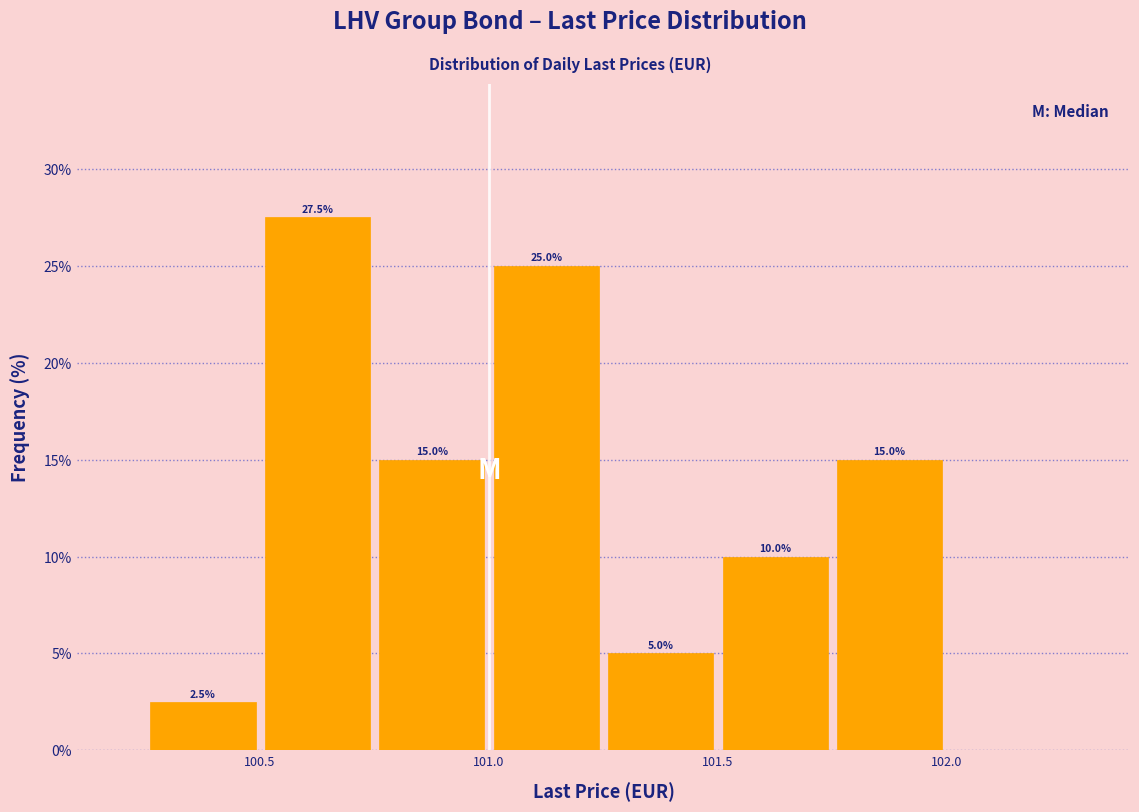

Over which range of the x-axis is the bar tallest?

100.50 to 100.75